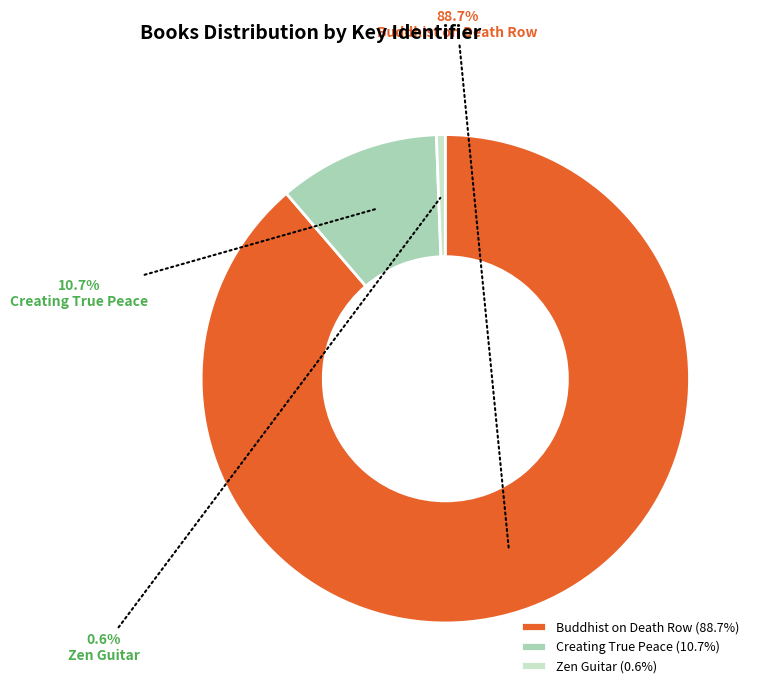

What is the majority slice?

Buddhist on Death Row